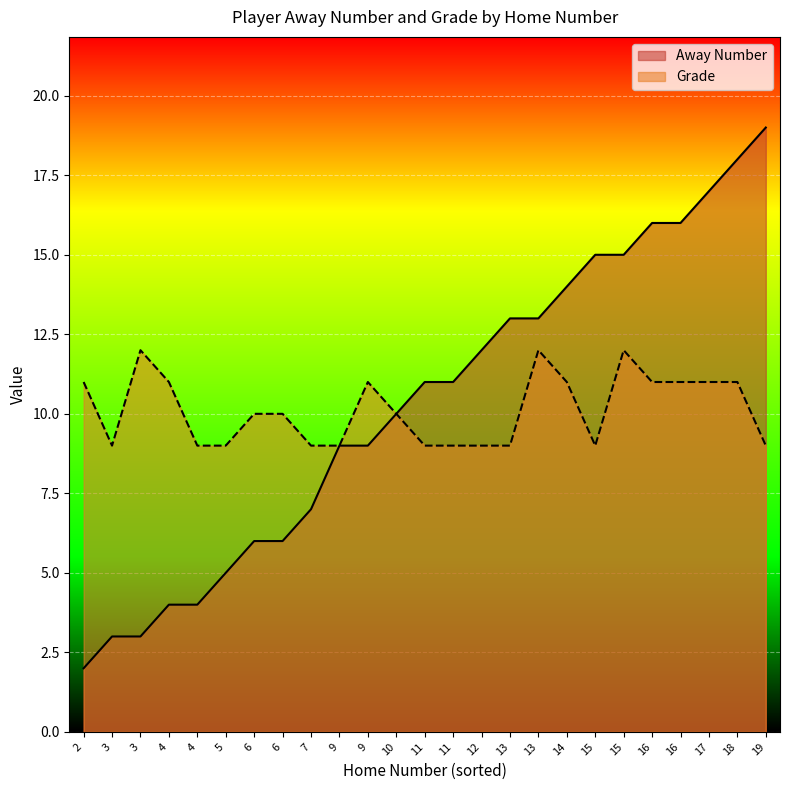

What is the sum of the Away Number values at 4 and 13?

17